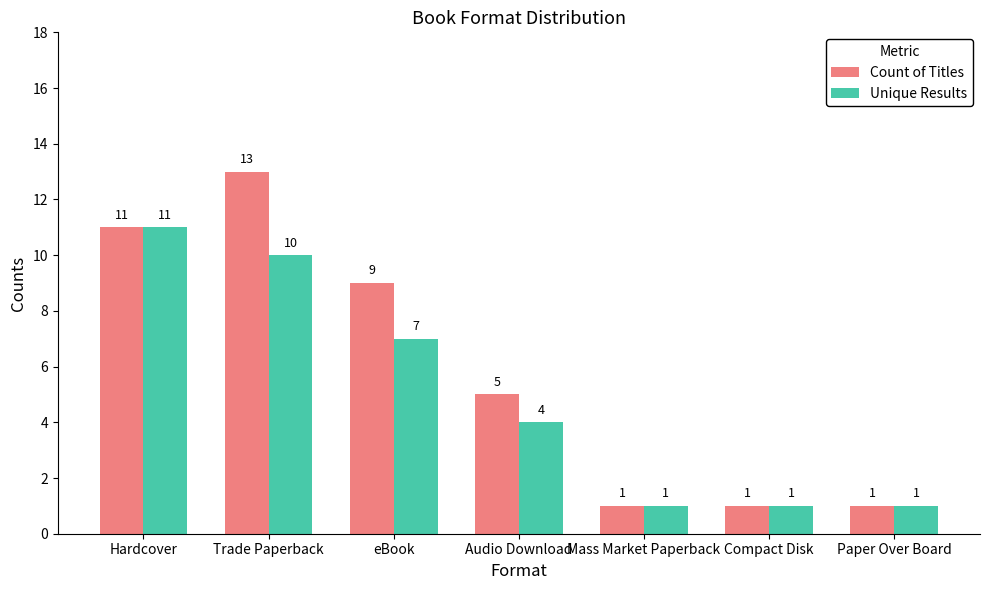

Count the Count of Titles values in the range 1 to 11.

6